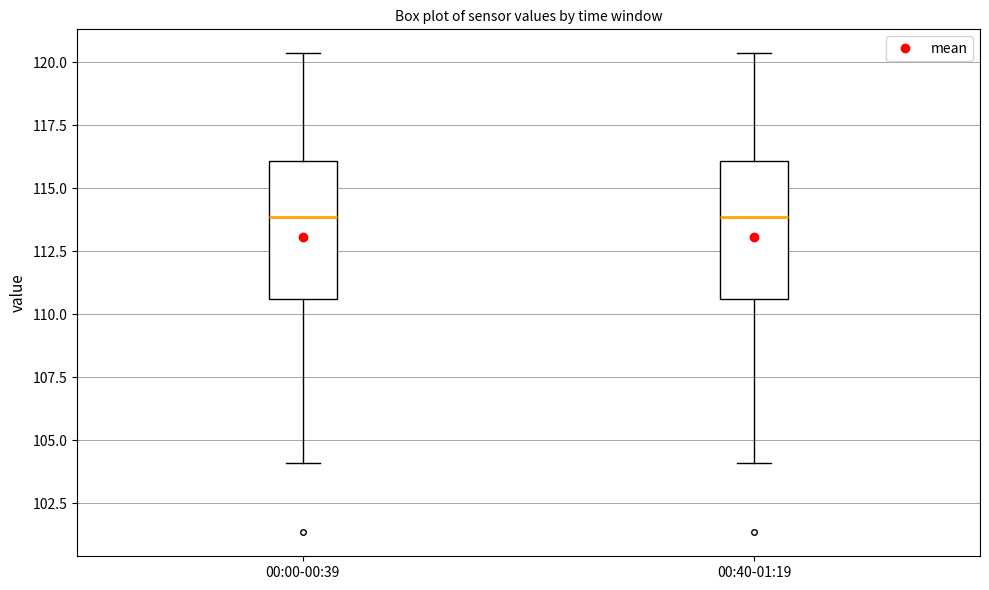

Reading left to right, read every box against the y-axis: the position of its median line, the range the box covers, and the ends of its whiskers. The values are not printed on the chart, so give them approximately, as read against the axis.

00:00-00:39: median 114.0, box 110.5 to 116.0, whiskers 104.0 to 120.5
00:40-01:19: median 114.0, box 110.5 to 116.0, whiskers 104.0 to 120.5